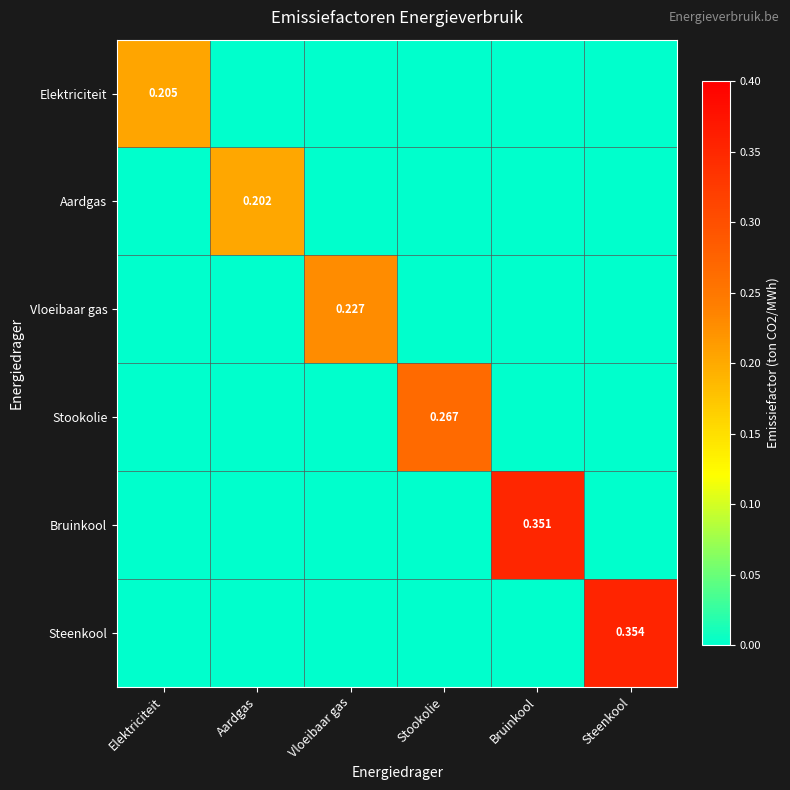

Is the value of Aardgas at Aardgas greater than the value of Steenkool at Steenkool?

No